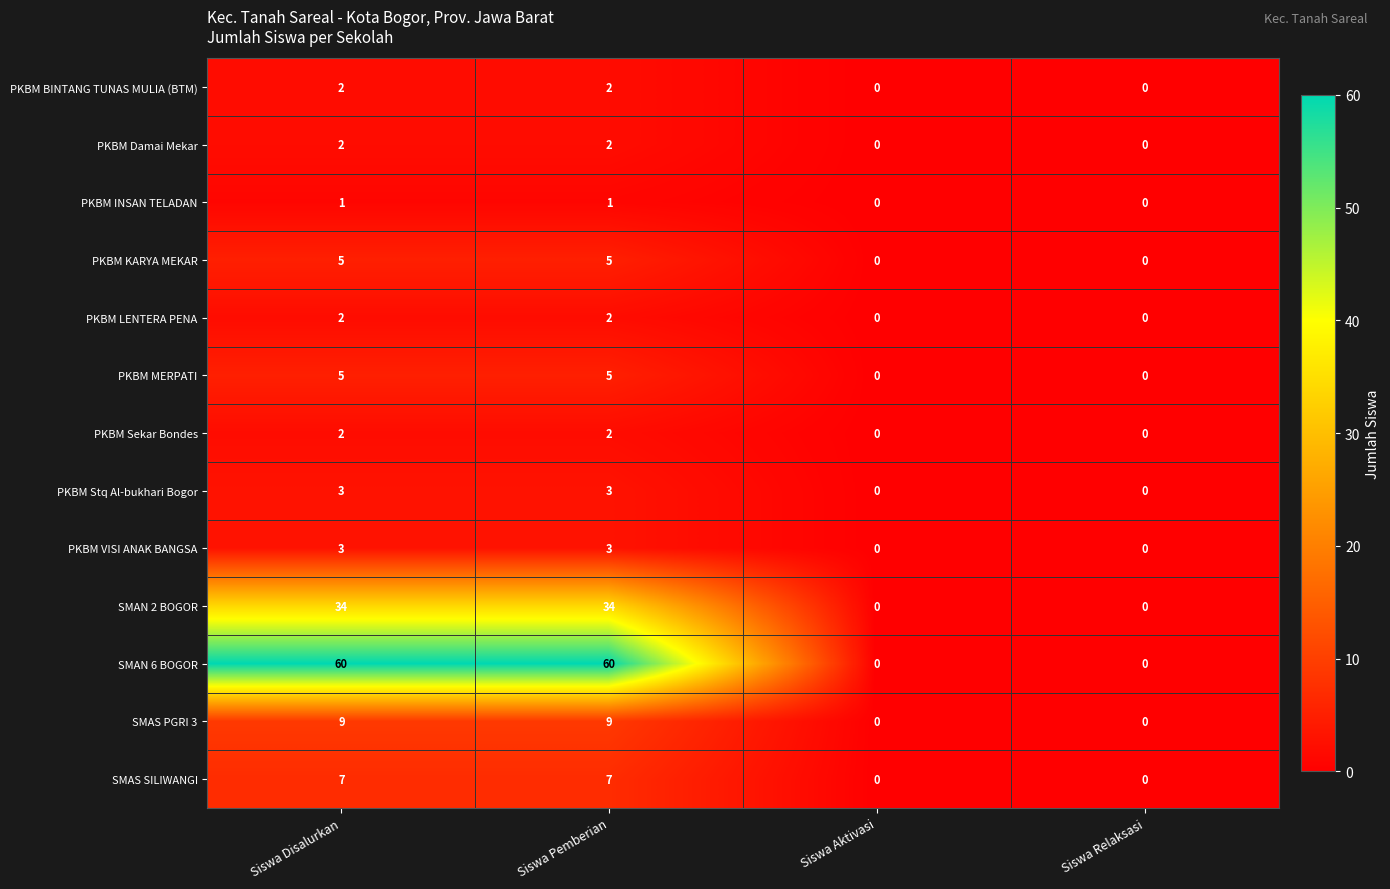

Which series has the largest total across all categories?

SMAN 6 BOGOR